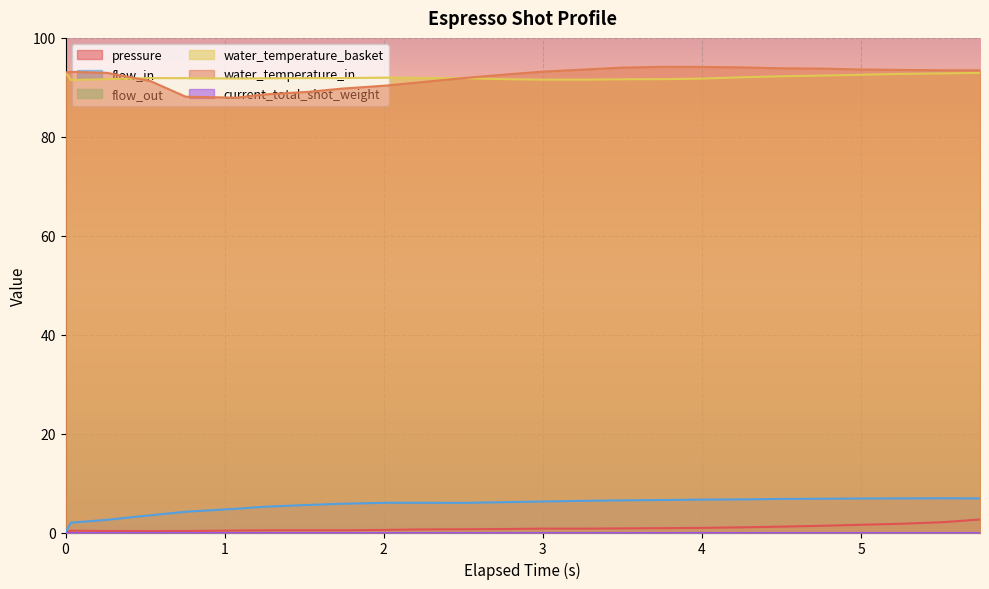

Rank the series at 20 from lowest to highest value.

pressure, flow_in, water_temperature_basket, water_temperature_in